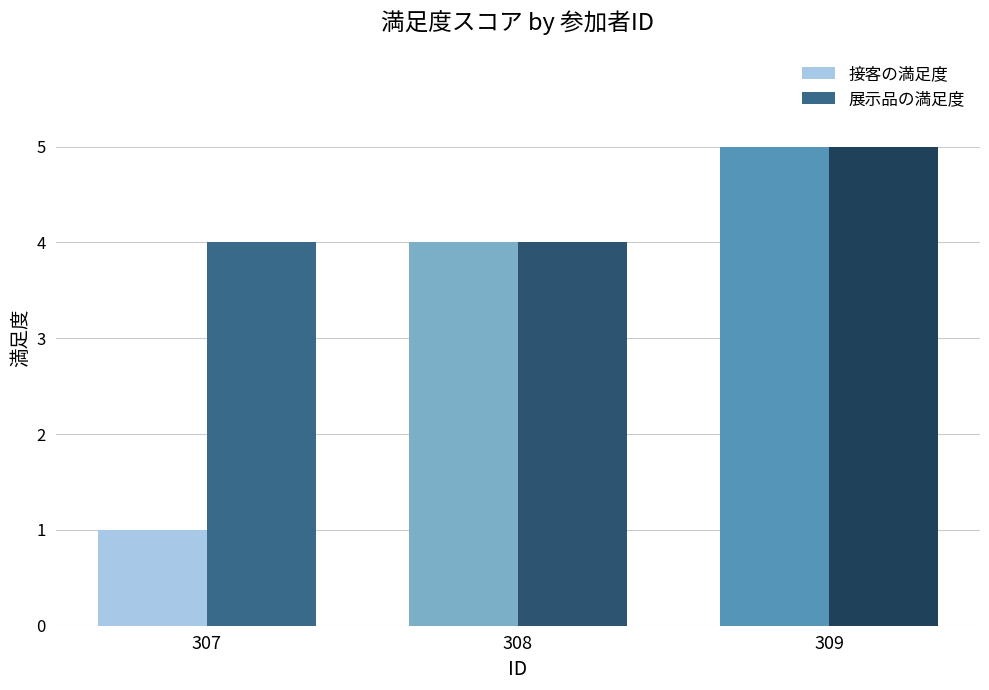

What is the difference between the maximum and minimum values in the 展示品の満足度 series?

1